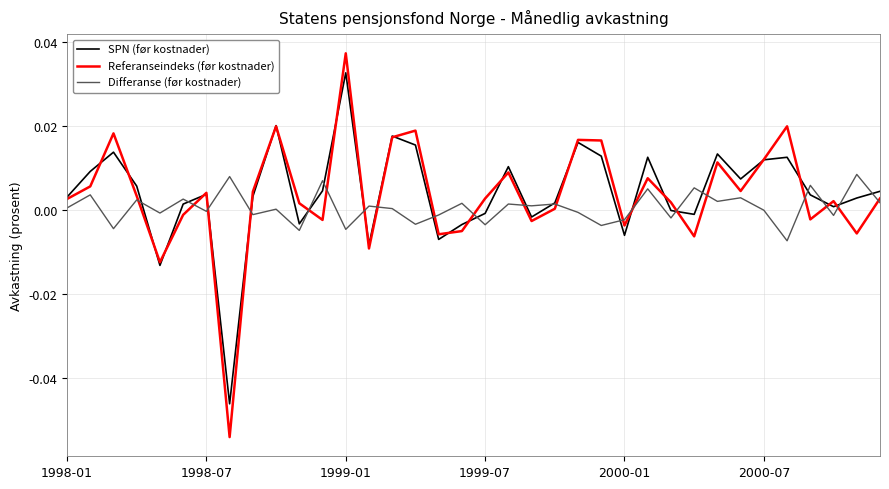

Does the chart display data point markers on the line(s)?

No